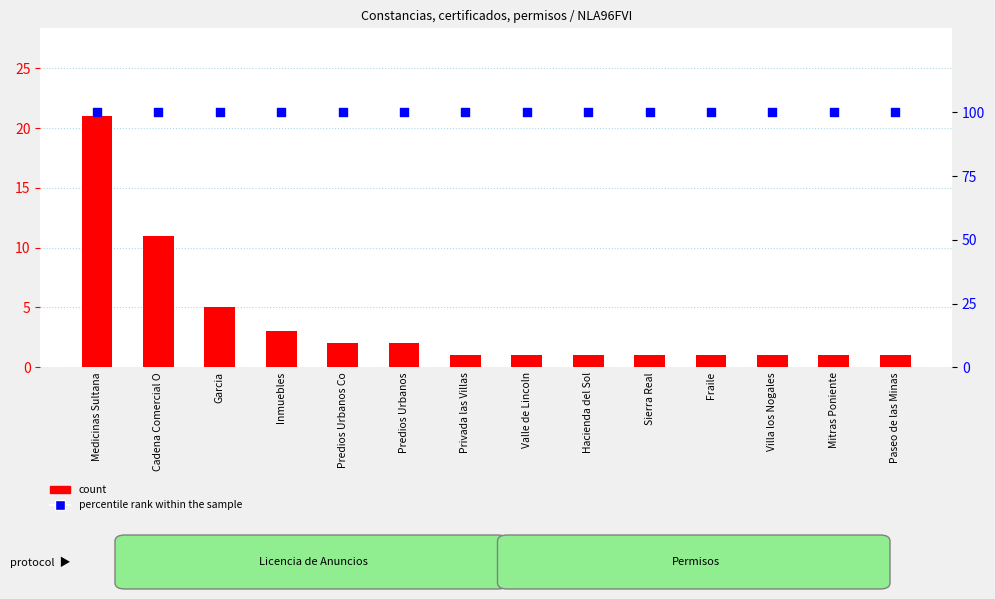

Which series has the largest Y range (max minus min)?

count